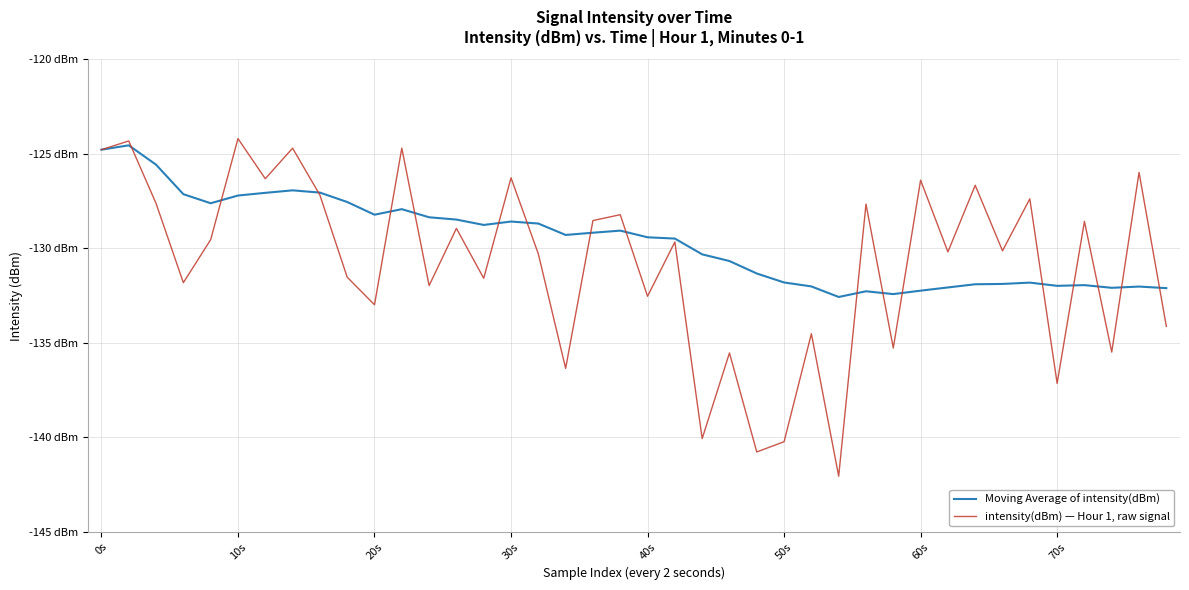

Reading left to right, transcribe all the data shown in this chart.

Moving Average of intensity(dBm): -124.8	-124.5	-125.6	-127.1	-127.6	-127.2	-127.1	-126.9	-127.0	-127.5	-128.2	-127.9	-128.4	-128.5	-128.8	-128.6	-128.7	-129.3	-129.2	-129.1	-129.4	-129.5	-130.3	-130.7	-131.3	-131.8	-132.0	-132.6	-132.3	-132.4	-132.2	-132.1	-131.9	-131.9	-131.8	-132.0	-131.9	-132.1	-132.0	-132.1
intensity(dBm) — Hour 1, raw signal: -124.8	-124.3	-127.6	-131.8	-129.5	-124.2	-126.3	-124.7	-127.2	-131.5	-133.0	-124.7	-132.0	-128.9	-131.6	-126.3	-130.3	-136.3	-128.5	-128.2	-132.5	-129.7	-140.1	-135.5	-140.8	-140.2	-134.5	-142.1	-127.7	-135.3	-126.4	-130.2	-126.7	-130.1	-127.4	-137.1	-128.6	-135.5	-126.0	-134.1